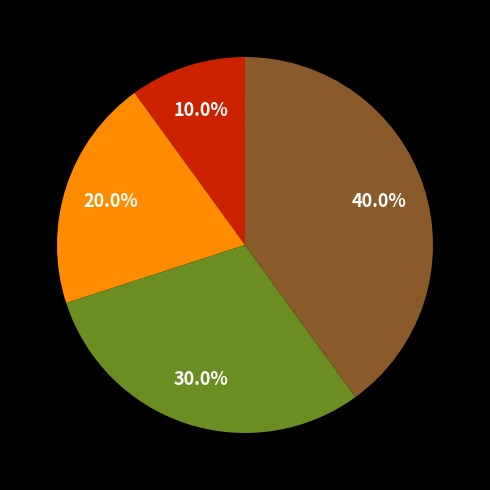

Is there any slice that represents more than half of the pie?

No